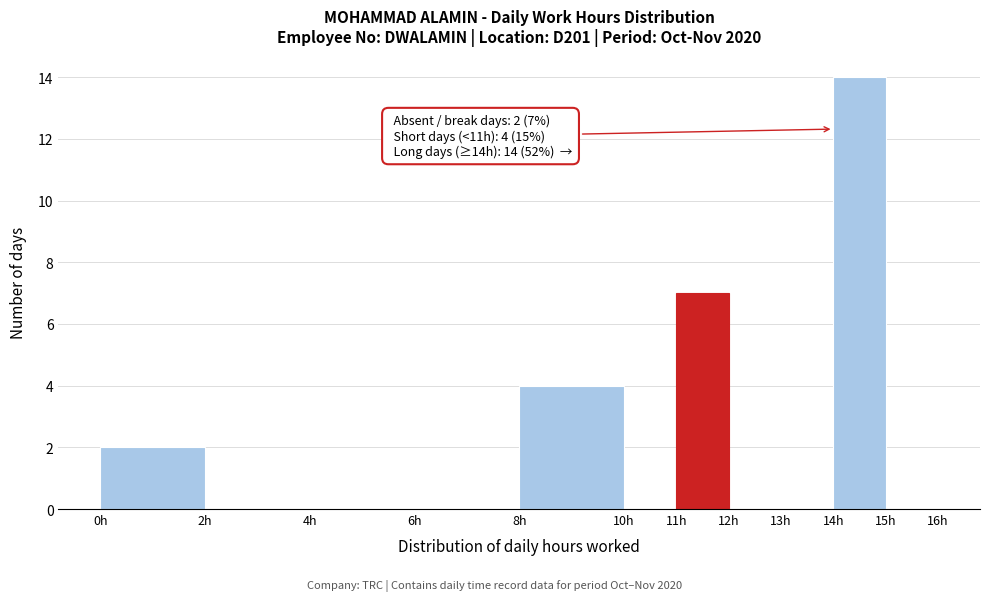

Over which range of the x-axis is the bar tallest?

14 to 15